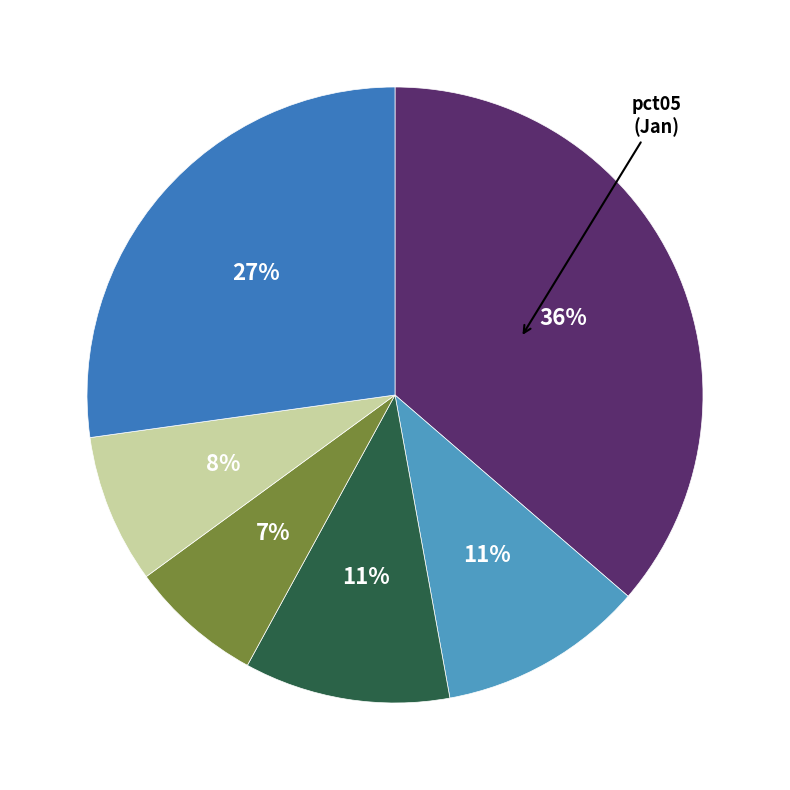

How many slices are in this pie chart?

6